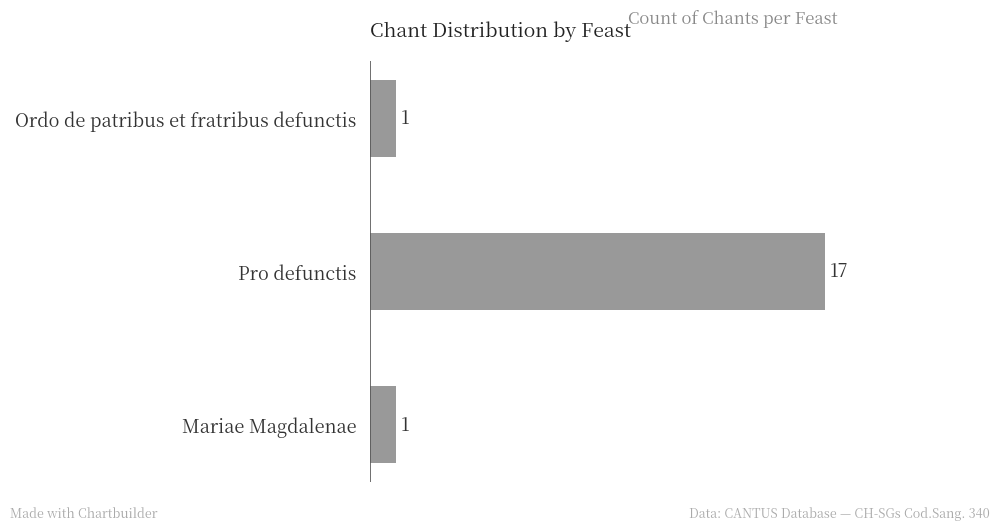

Reading bottom to top, what are all the values shown in this chart?

1	17	1